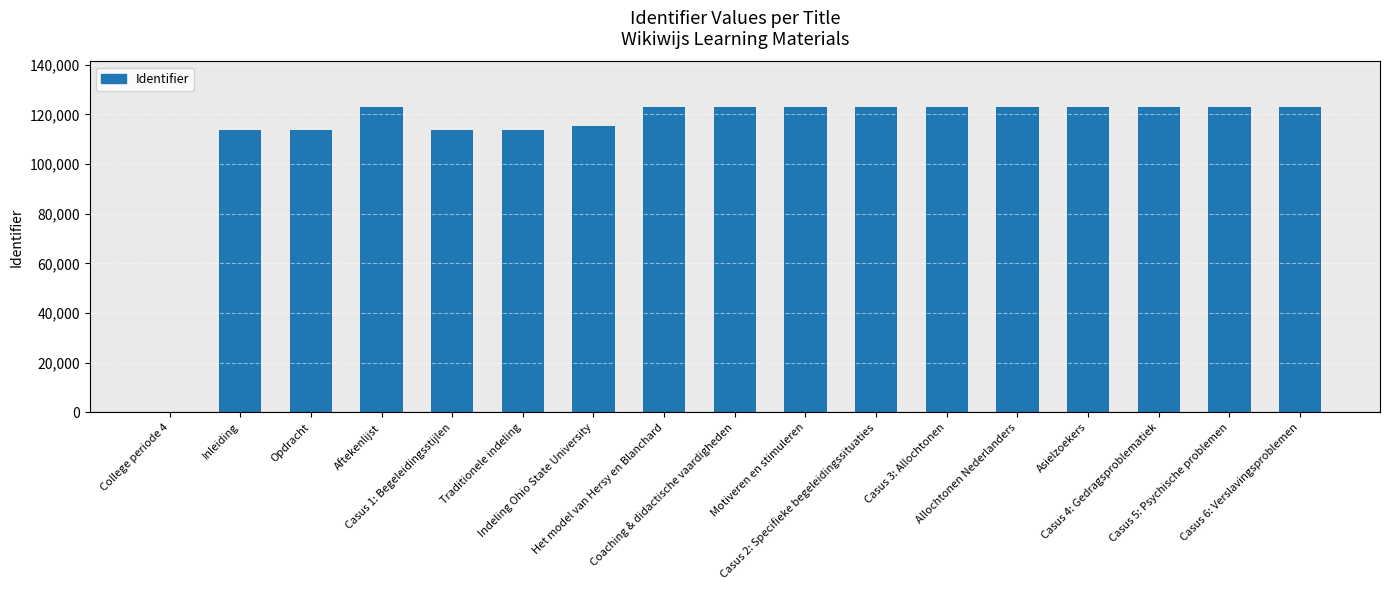

What is the greatest value displayed?

122910